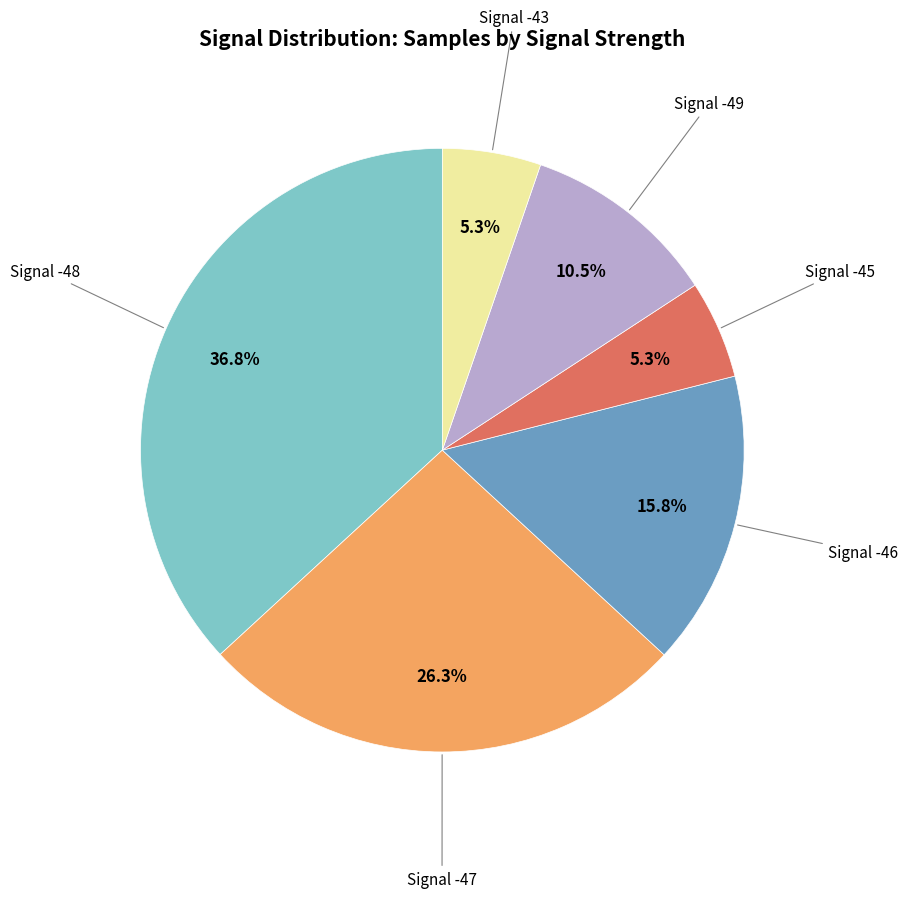

Is there a majority slice in this chart?

No